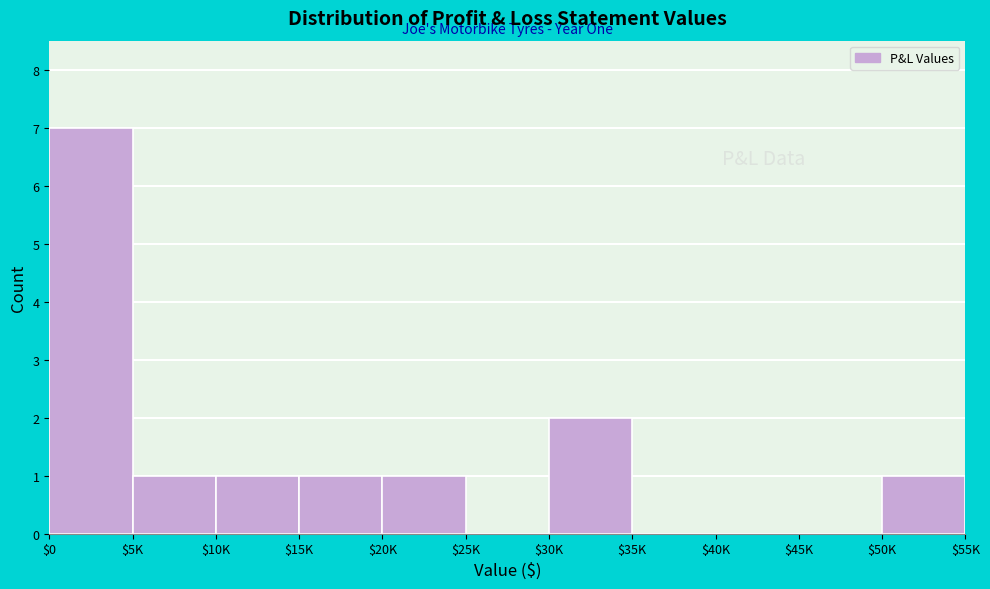

Which category has the highest value across all series?

$0